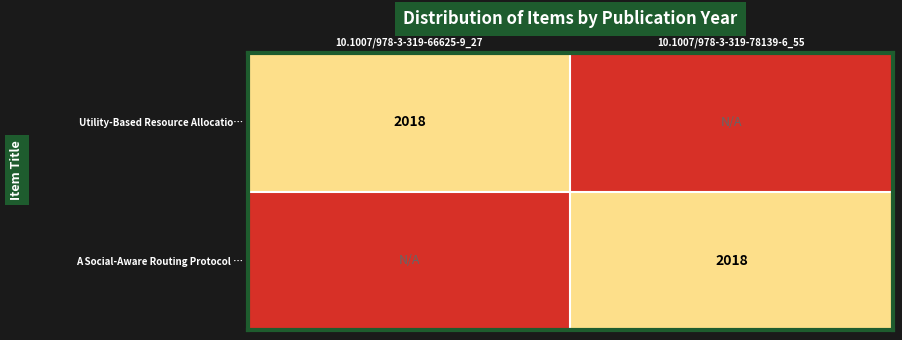

True or false: Utility-Based Resource Allocatio… has a value of 2018 at 10.1007/978-3-319-66625-9_27.

True